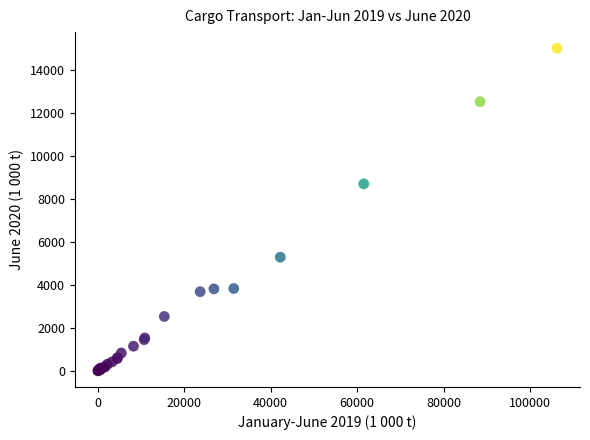

What Y value in the scatter plot is closest to 7514?

8709.0